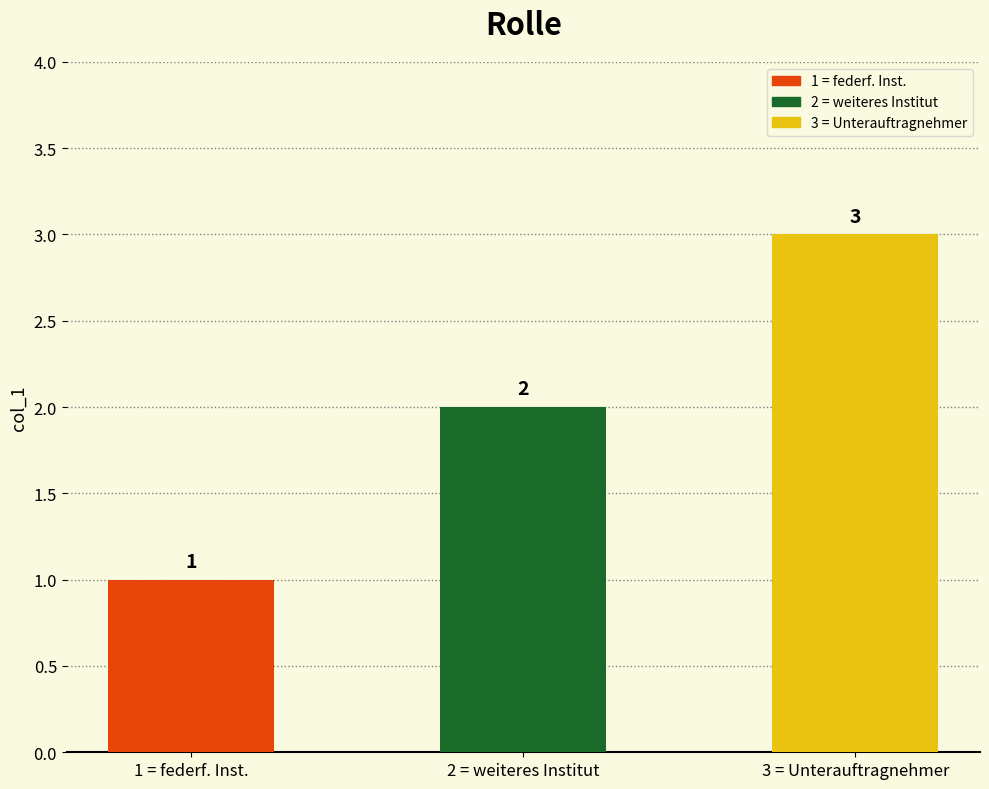

Are the bars grouped side by side (vs. stacked)?

No